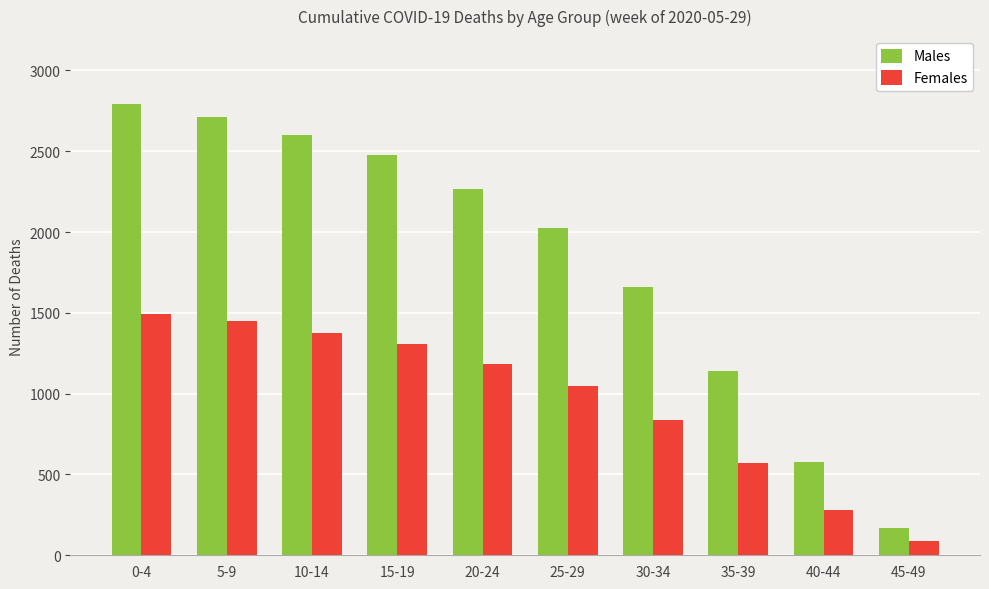

How many bars are there in total?

20